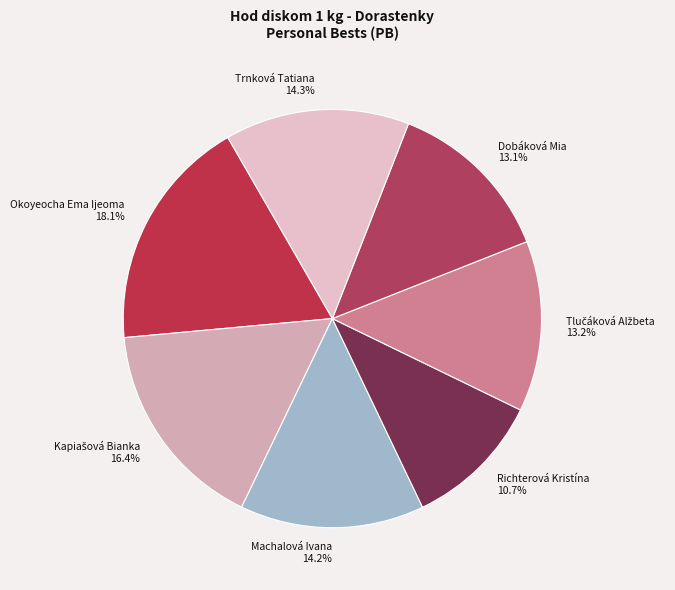

To the nearest percent, what is the difference between the Machalová Ivana and Dobáková Mia slice percentages?

1%